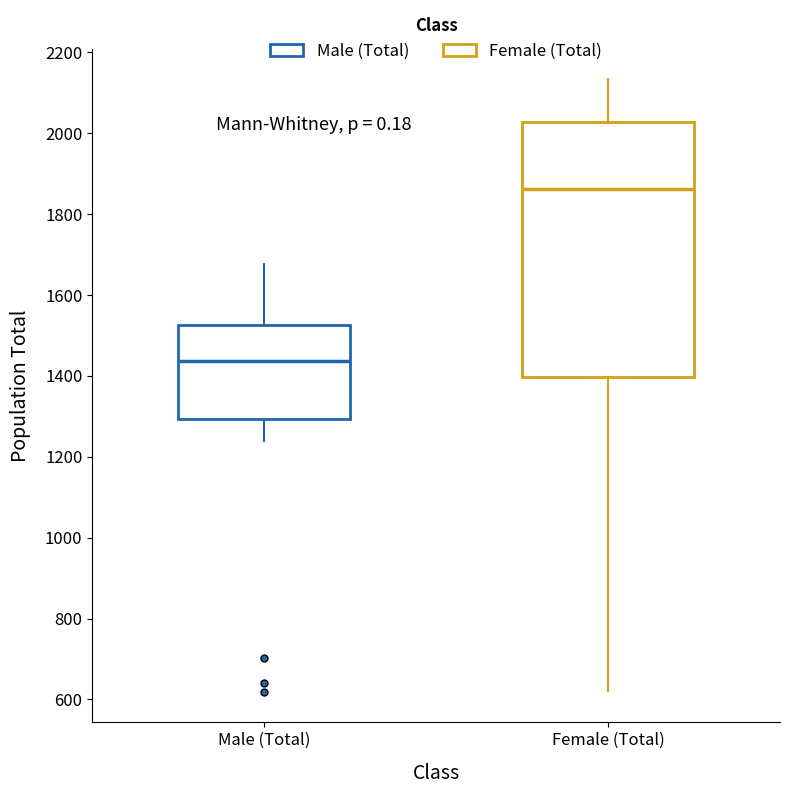

Which box has the lowest median line?

Male (Total)